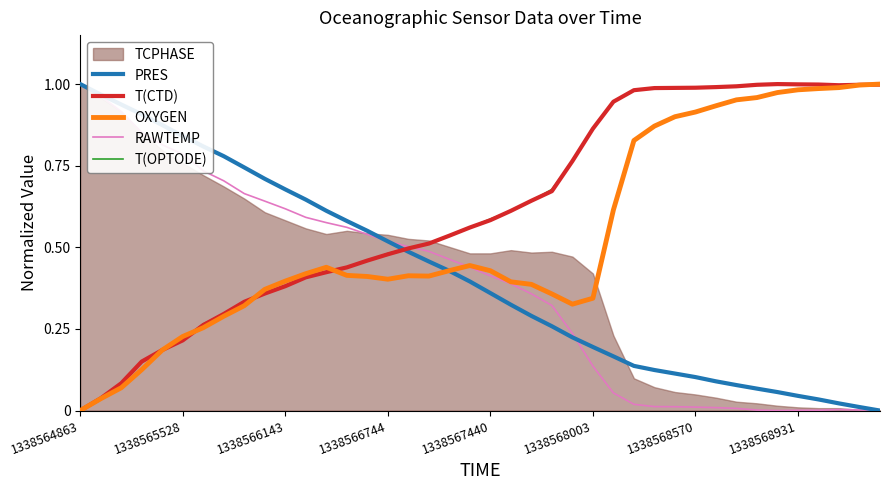

How many interior local valleys does the T(OPTODE) series have?

1